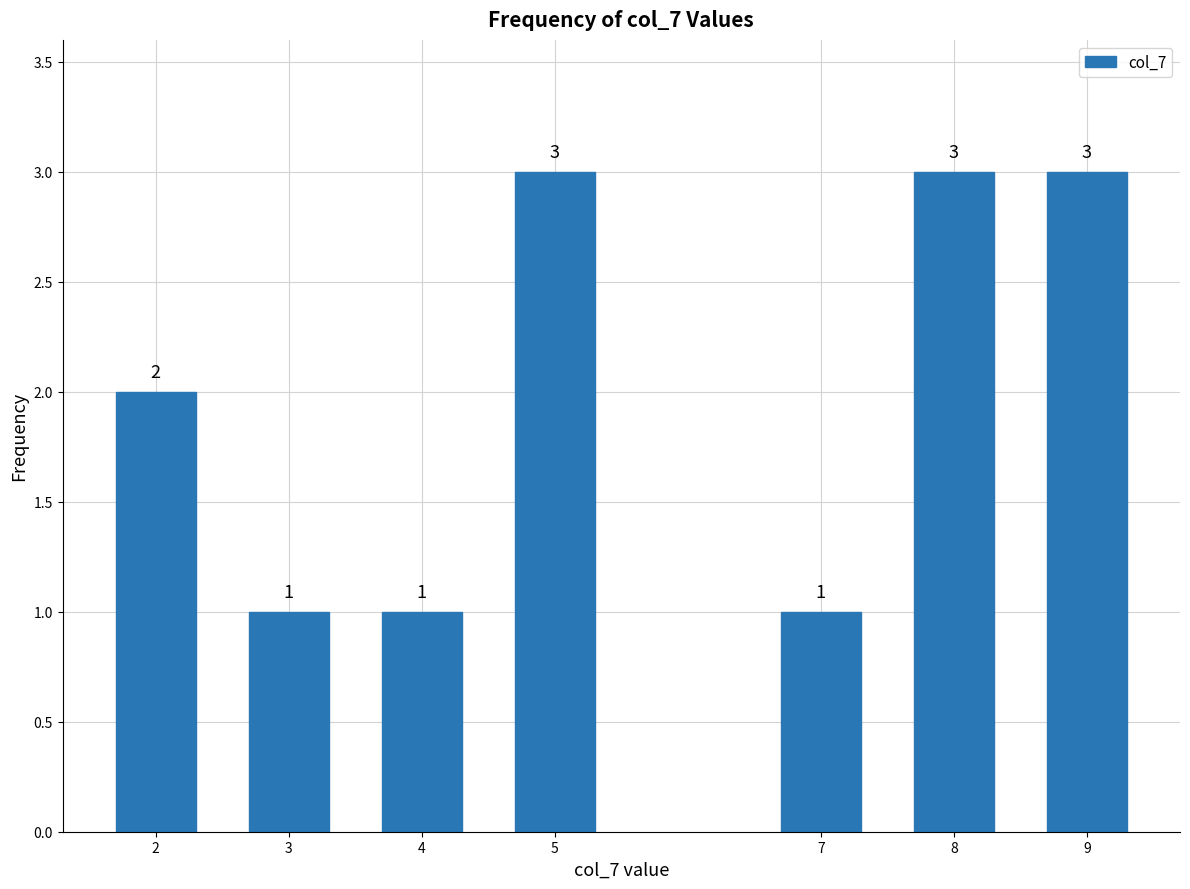

Reading right to left, what are all the values shown in this chart?

9=3	8=3	7=1	5=3	4=1	3=1	2=2